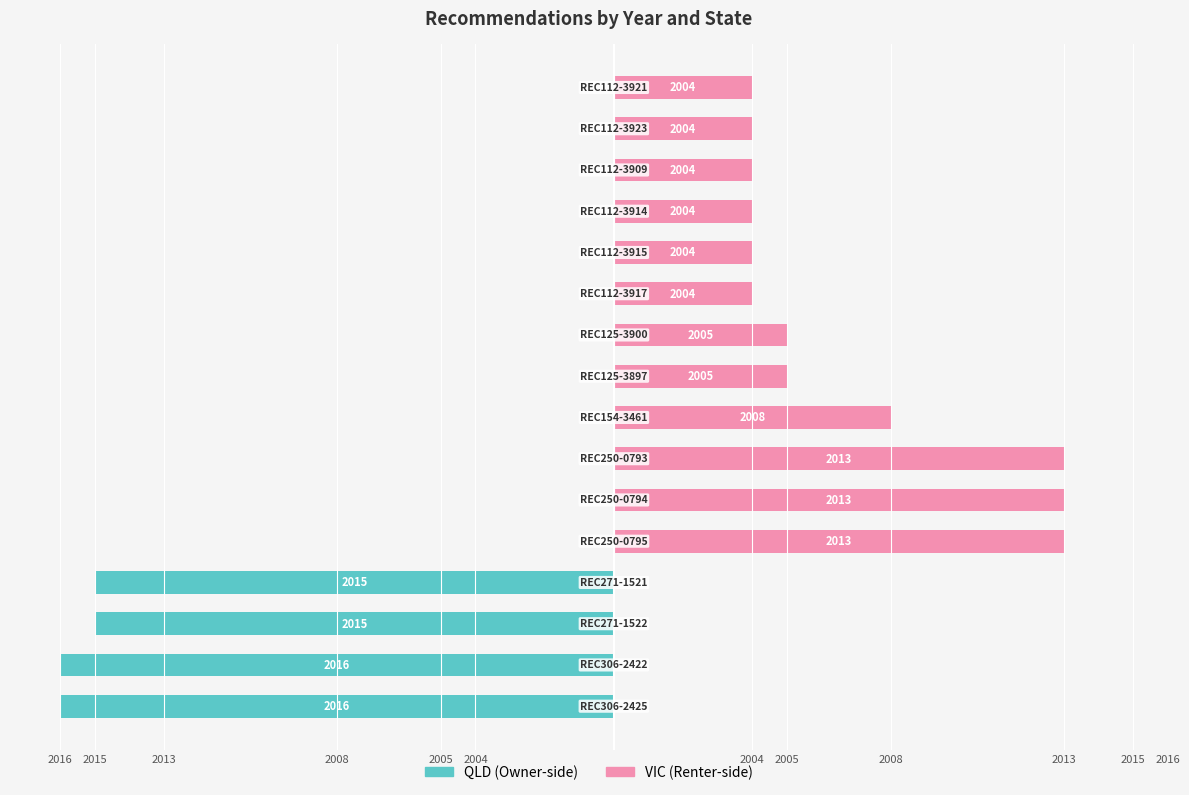

How many values in the QLD series are below 0?

4